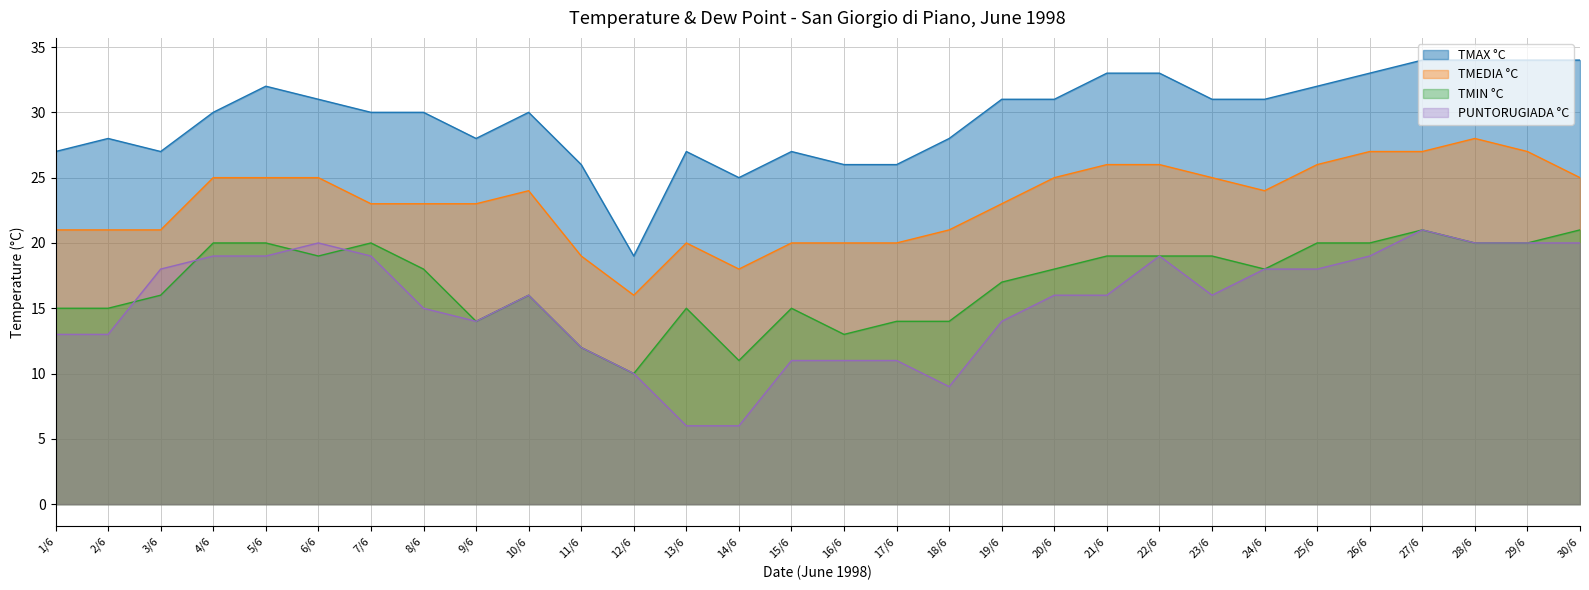

List the series in order of their peak value, highest first.

TMAX °C, TMEDIA °C, TMIN °C, PUNTORUGIADA °C